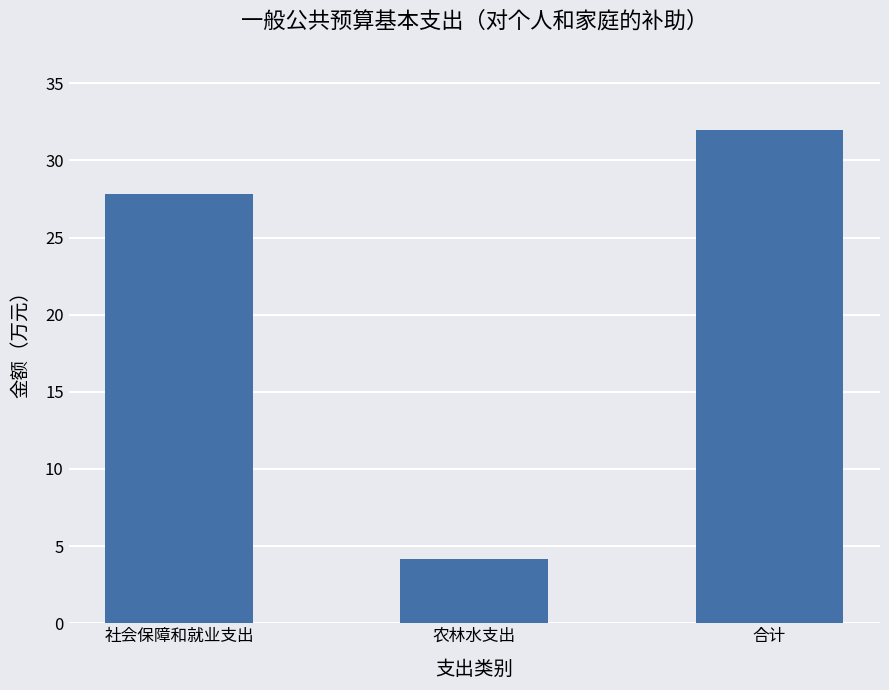

How many bars are there in total?

3